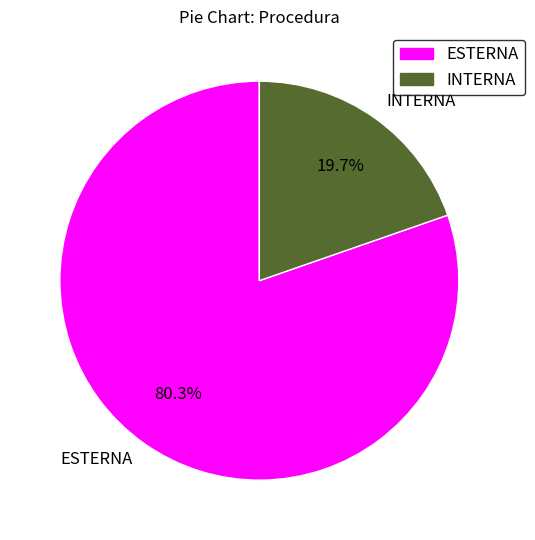

True or false: ESTERNA accounts for 75% of the total.

False